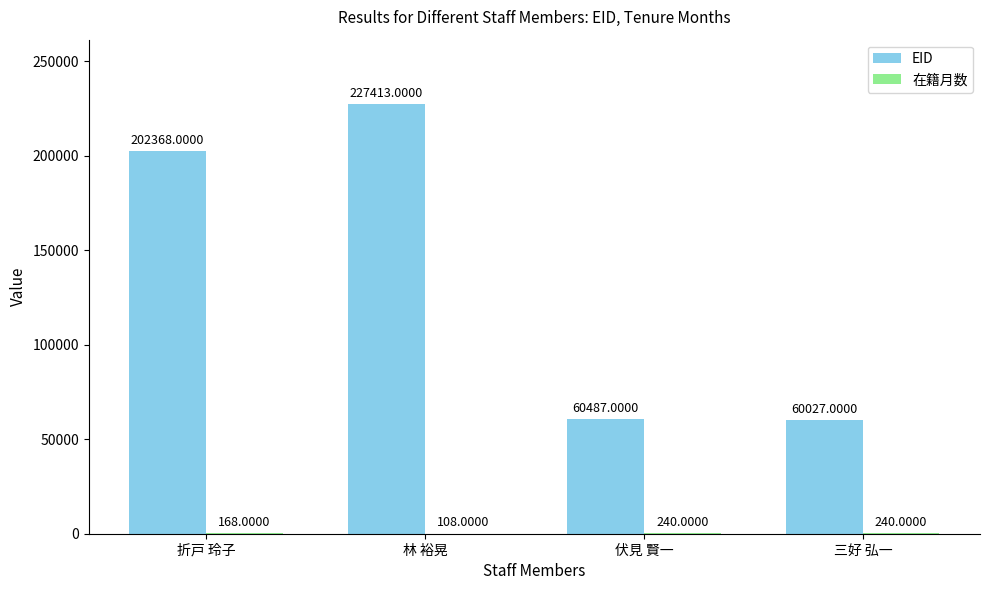

Are the bars grouped side by side (vs. stacked)?

Yes